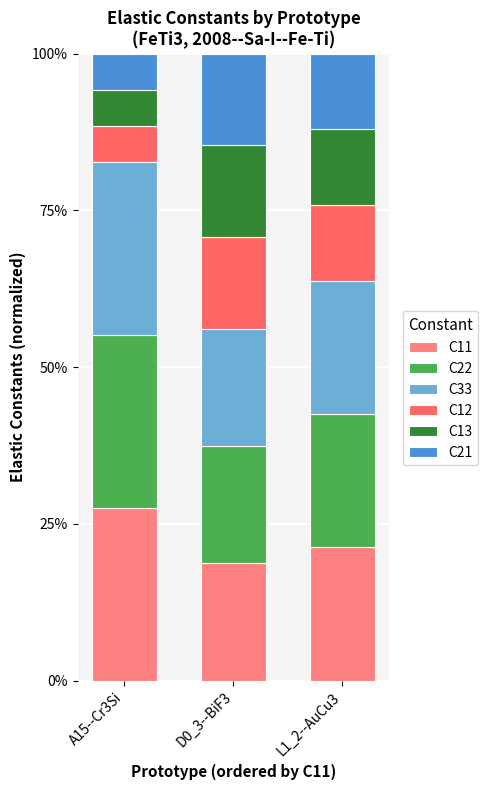

The C12 series shows 0.0 at L1_2--AuCu3. True or false?

False